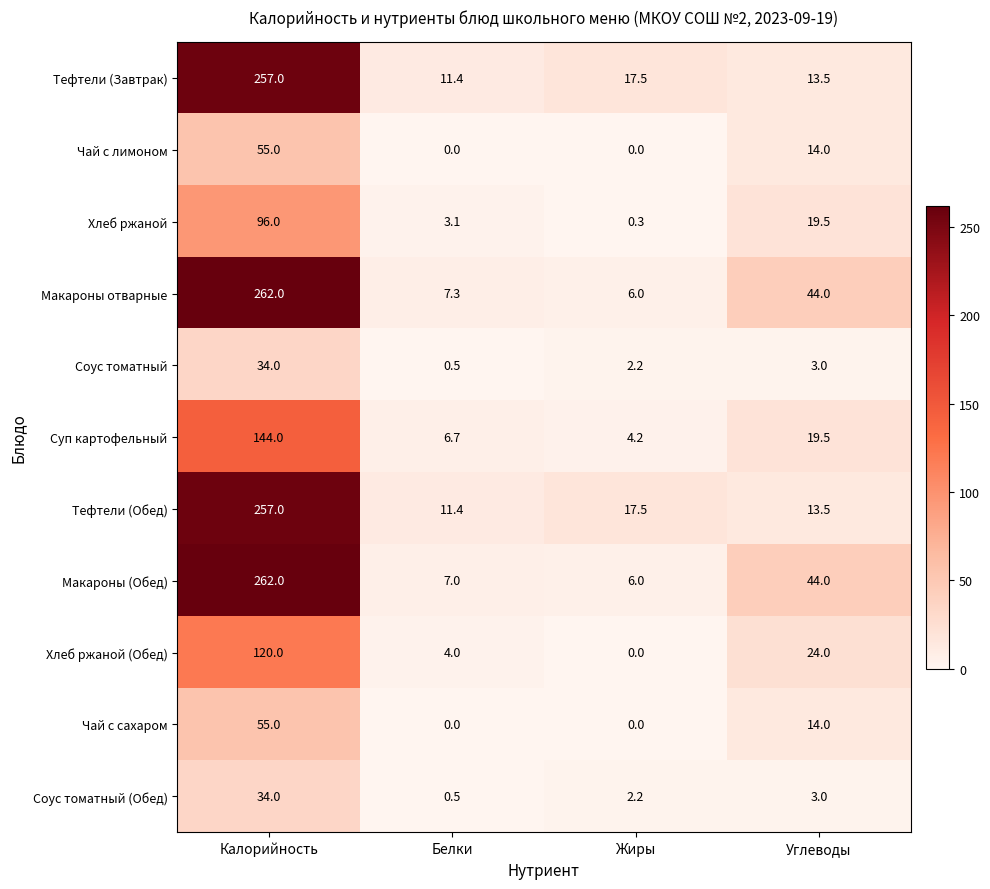

What is the spread (max minus min) of values at Жиры?

17.5